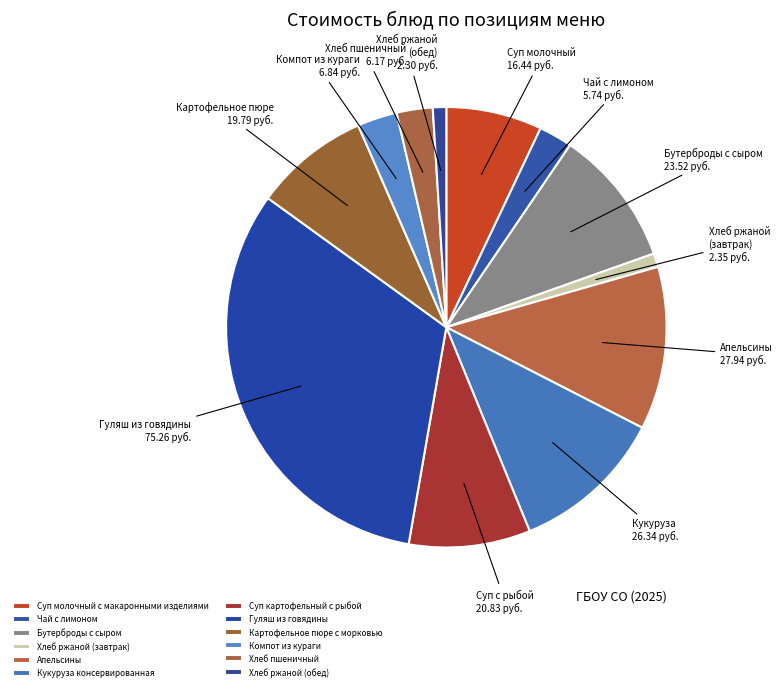

What percentage is the Картофельное пюре с морковью slice, to the nearest percent?

8%